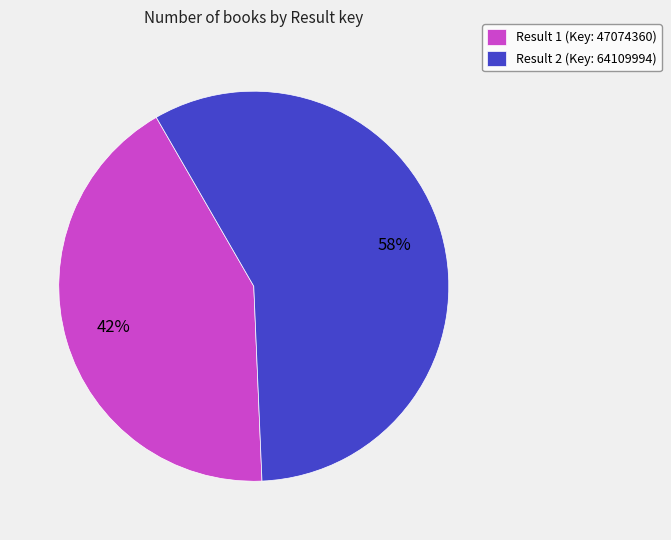

Count the number of slices in the pie.

2